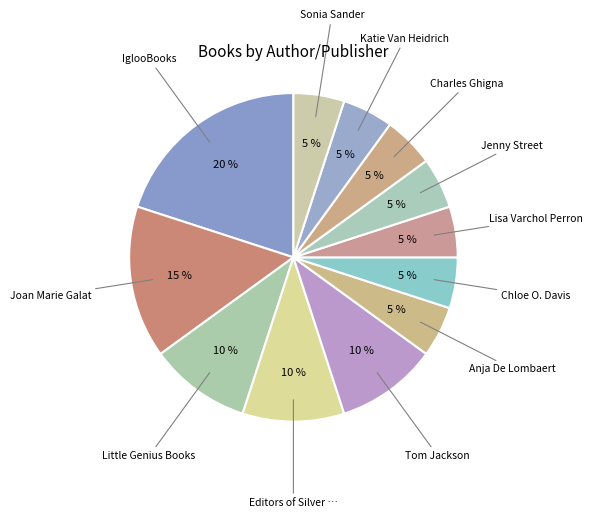

How many segments does this pie chart have?

12